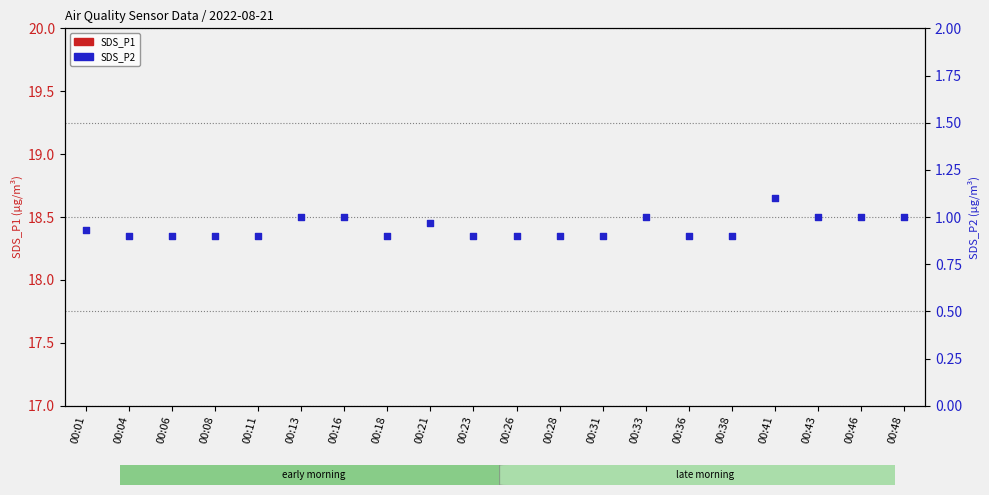

Which series has the largest total across all categories?

SDS_P1